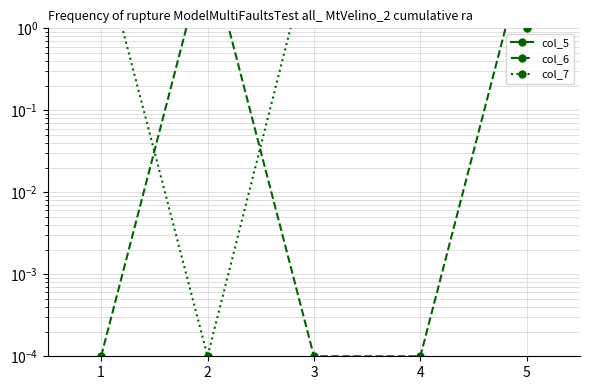

What is the average value of the col_5 series?

3.0